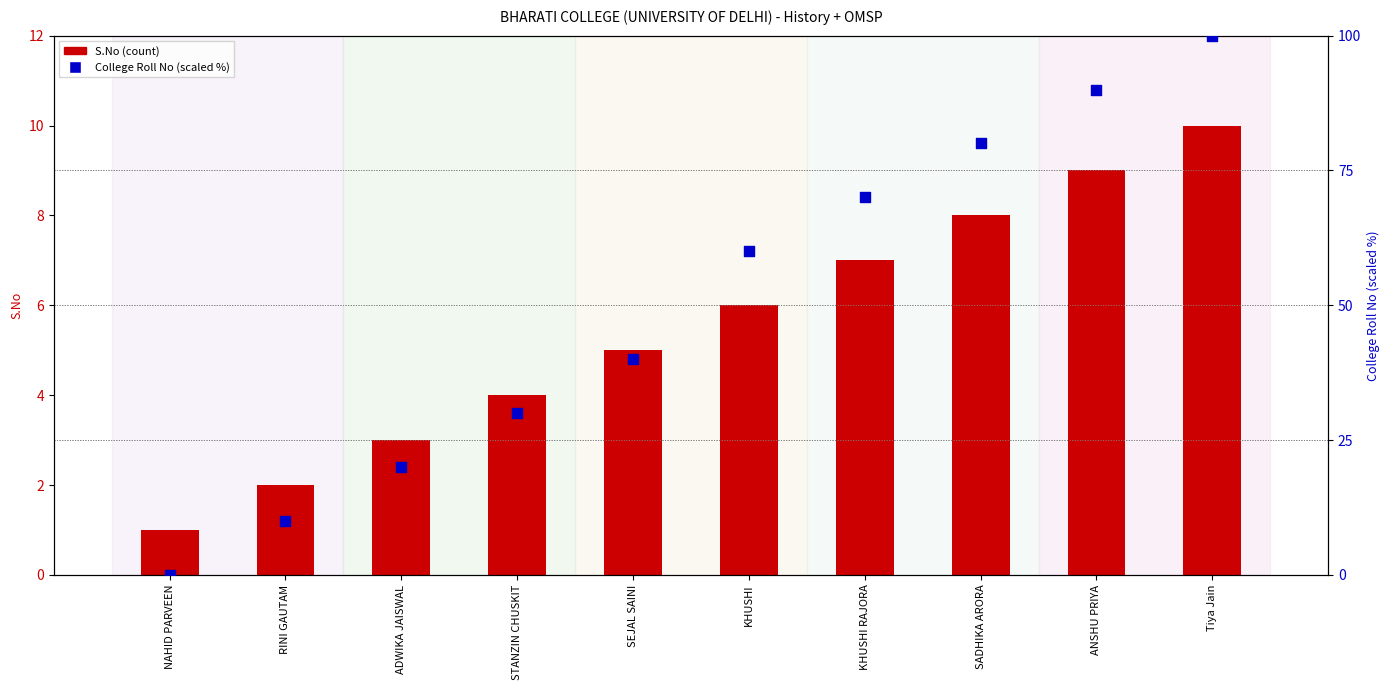

Is the value of College Roll No (scaled) at RINI GAUTAM greater than the value of S.No at Tiya Jain?

No